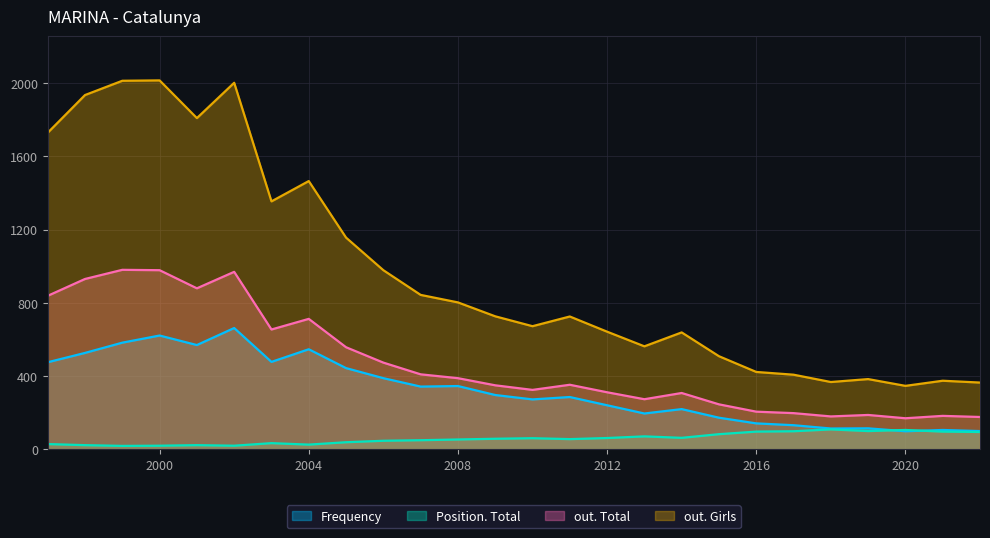

True or false: out. Girls and out. Total intersect in this chart.

False